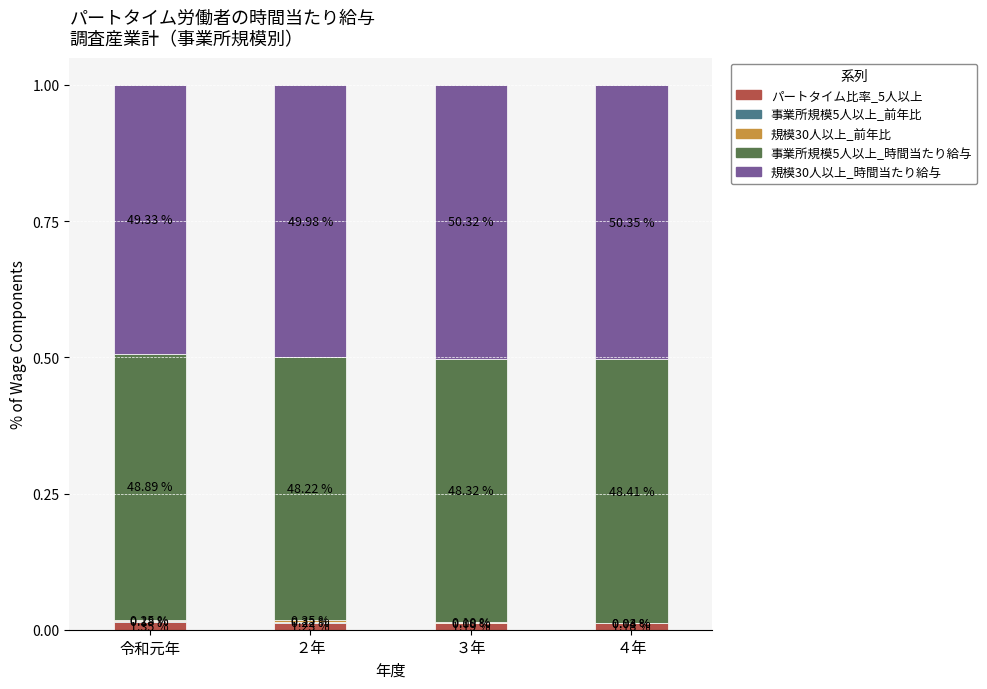

List the labels in order of 事業所規模5人以上_前年比 value, smallest first.

４年, ３年, 令和元年, ２年